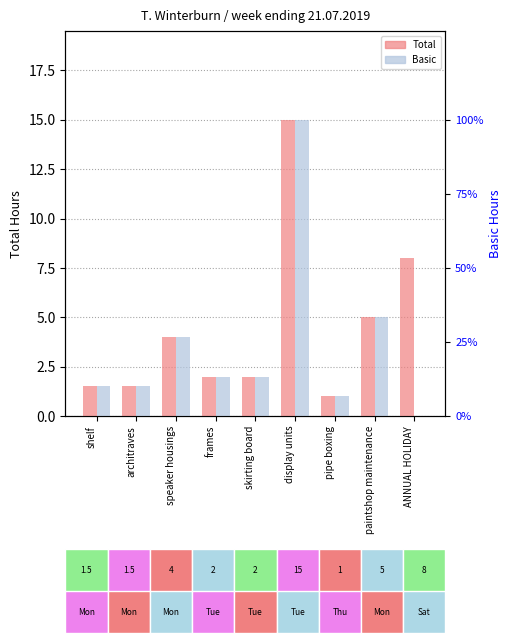

Where is Basic nearest to the value 7?

paintshop maintenance